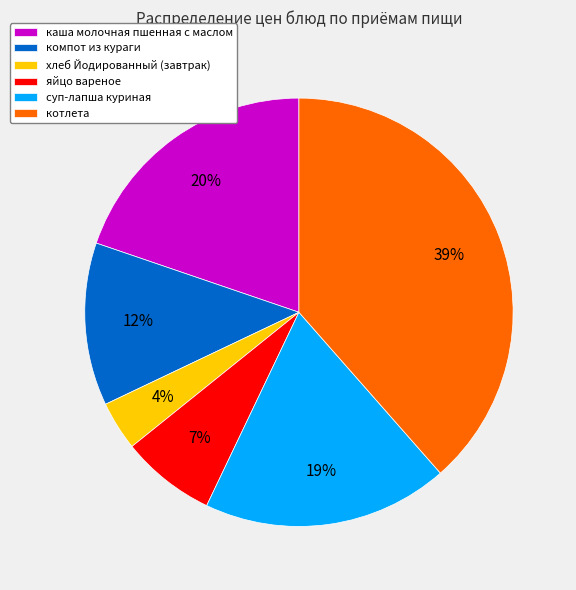

How many slices are in this pie chart?

6